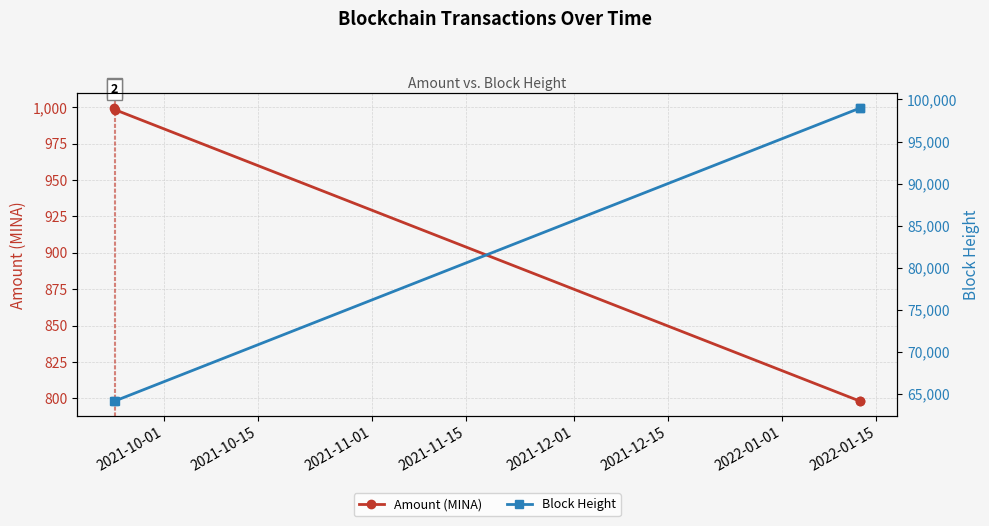

Which series has the largest range (max minus min)?

Block Height